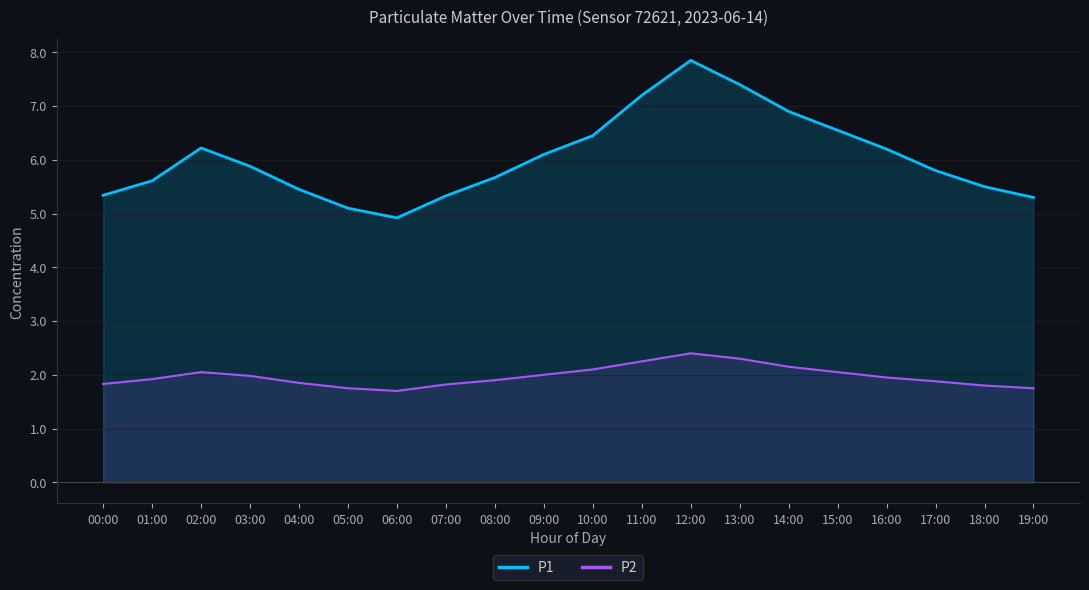

In P2, how many points are higher than both neighbors (excluding endpoints)?

2